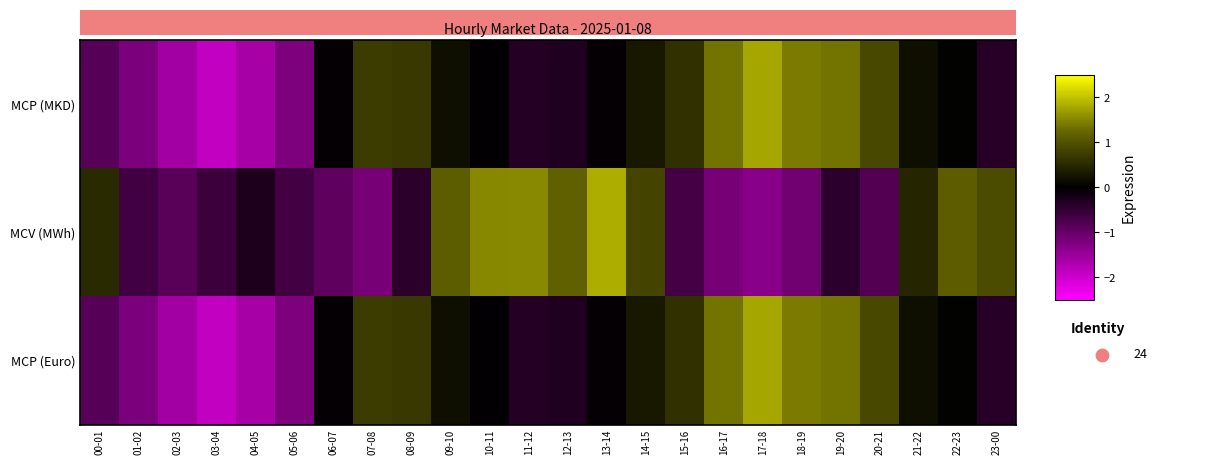

What is the difference between the maximum and minimum values in the MCP (Euro) series?

3.7